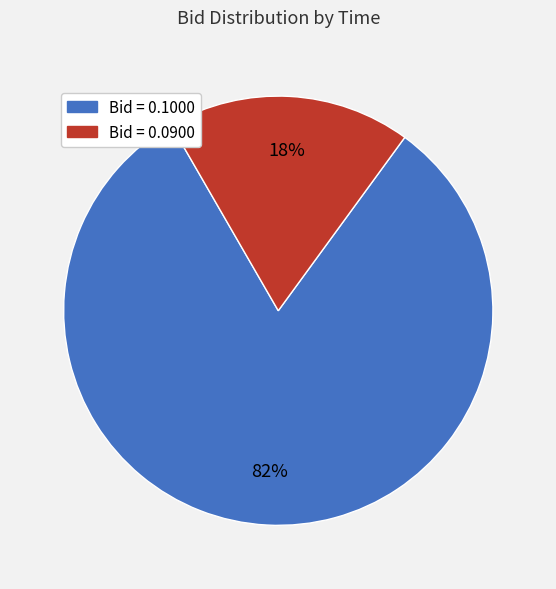

Is there a majority slice in this chart?

Yes